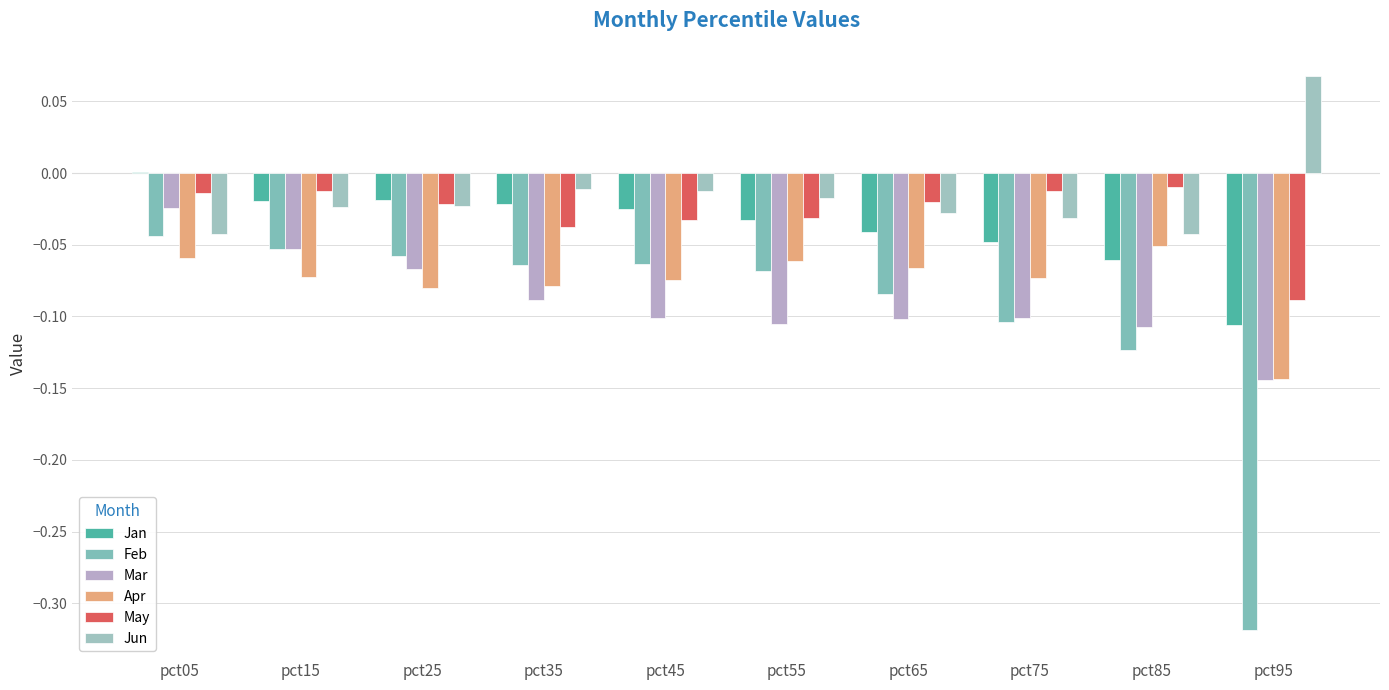

At how many categories does at least one series exceed 0?

2